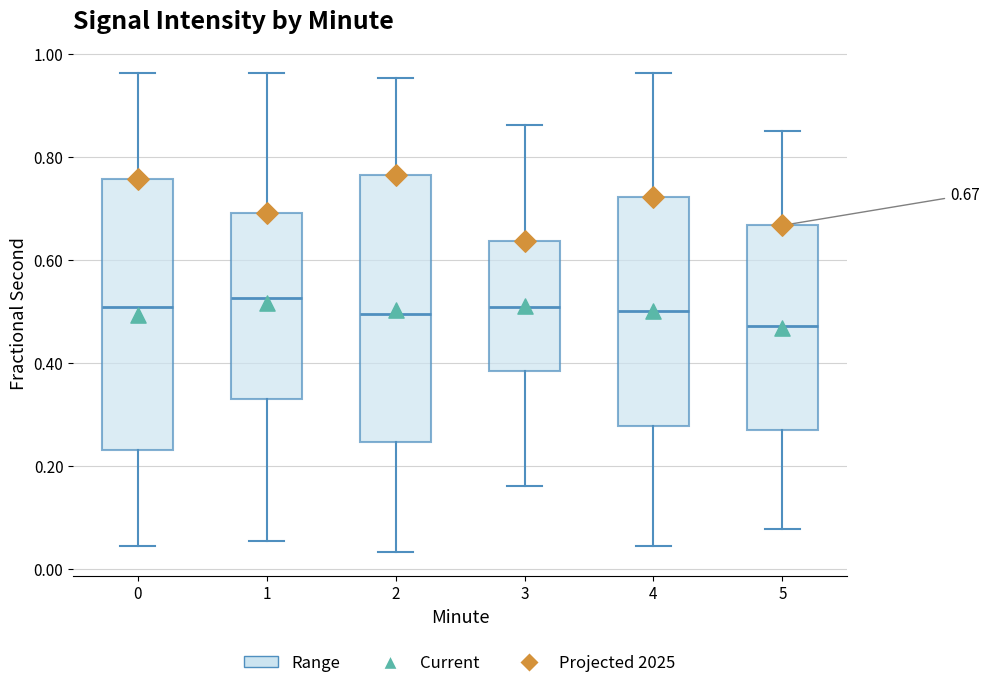

Which box has the lowest median line?

5